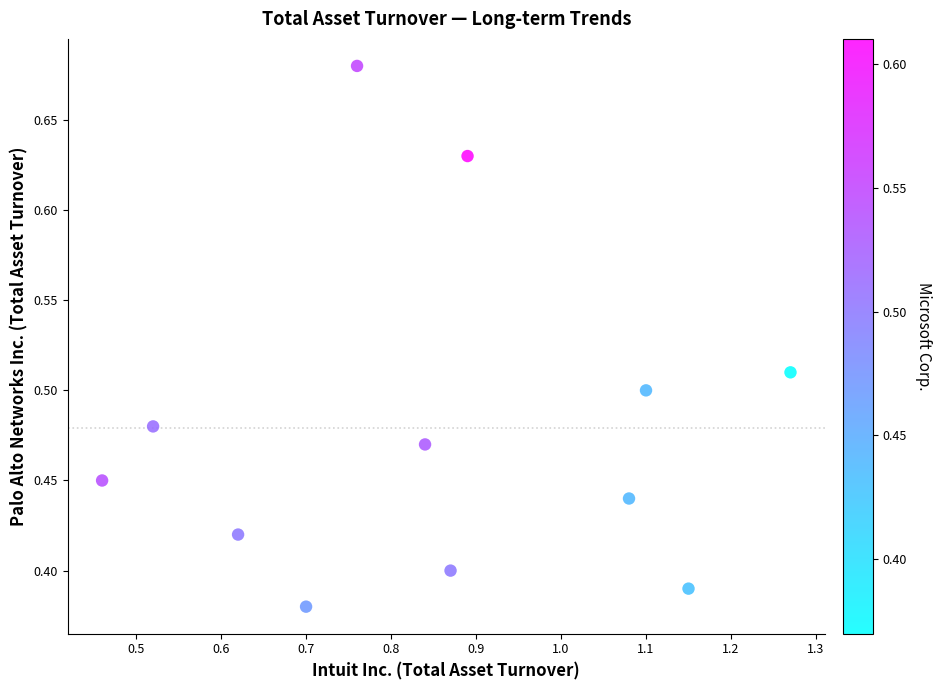

What is the range of Y values (max minus min)?

0.3